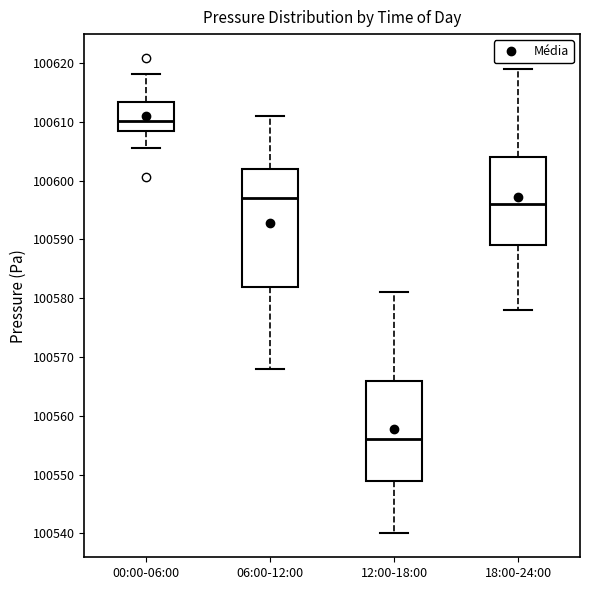

Reading left to right, transcribe this box plot: for each box, give where its median line is, the range the box spans, and where its two whiskers end, as read against the y-axis. The values are not printed on the chart, so give them approximately, as read against the axis.

00:00-06:00: median 100610, box 100609 to 100613, whiskers 100606 to 100618
06:00-12:00: median 100597, box 100582 to 100602, whiskers 100568 to 100611
12:00-18:00: median 100556, box 100549 to 100566, whiskers 100540 to 100581
18:00-24:00: median 100596, box 100589 to 100604, whiskers 100578 to 100619